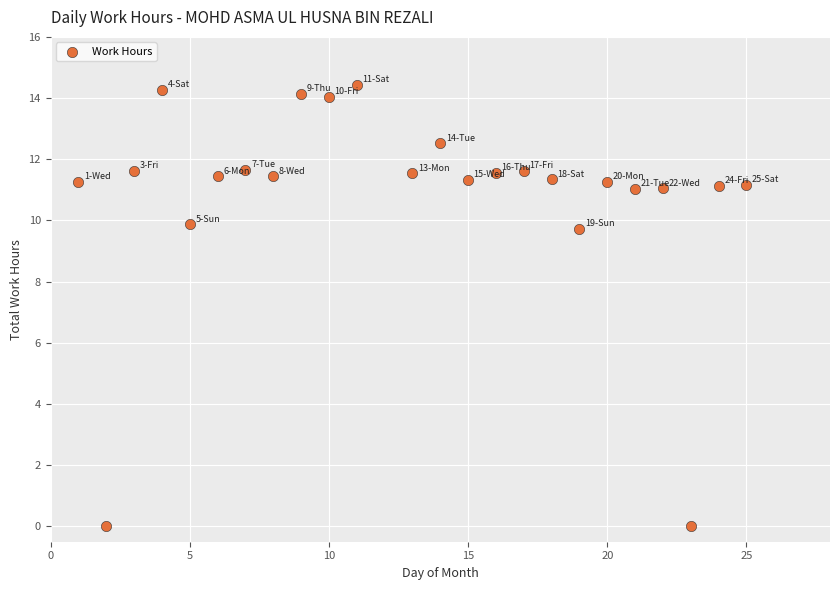

What is the range of Y values (max minus min)?

14.4